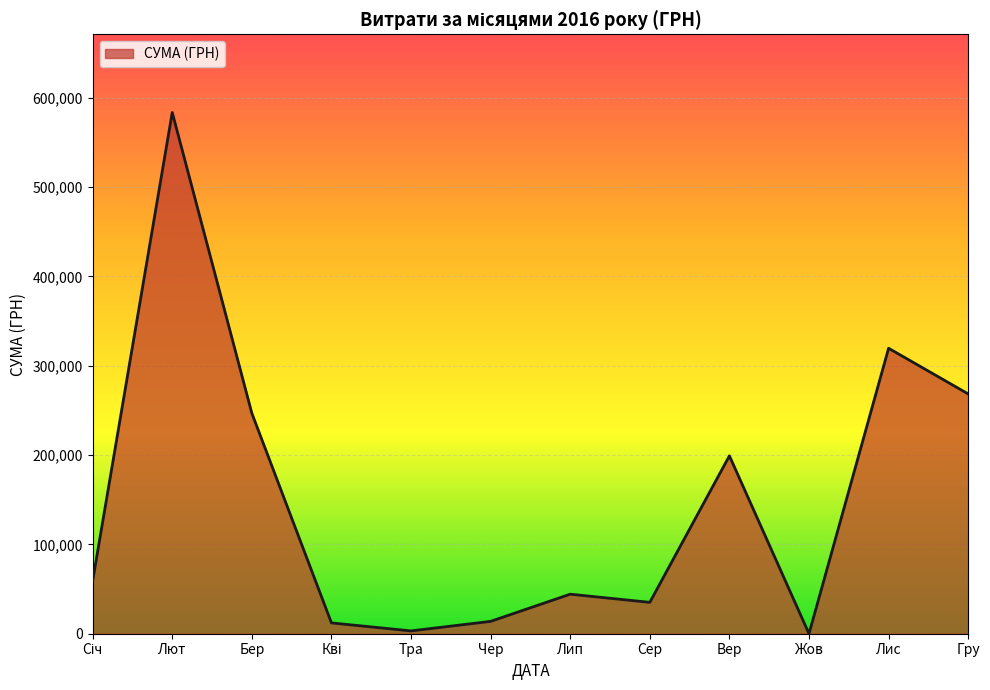

How many lines are shown in the chart?

1